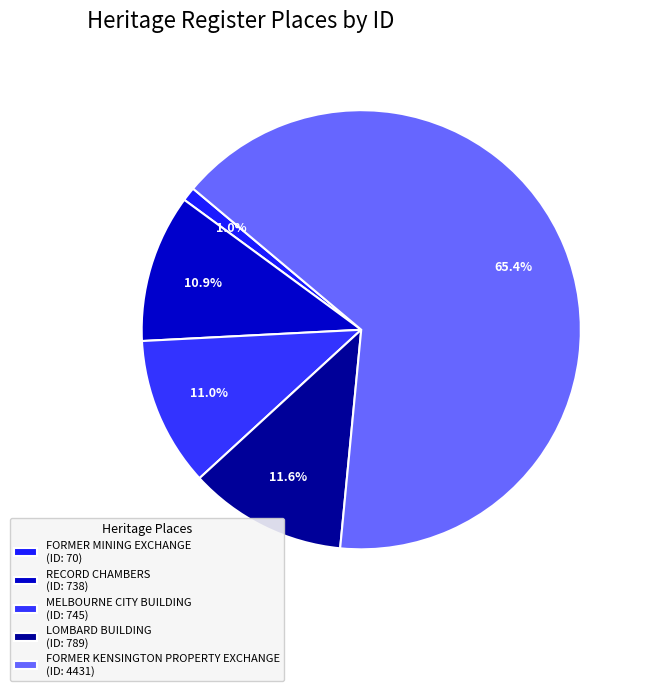

To the nearest percent, what is the average slice percentage?

20%